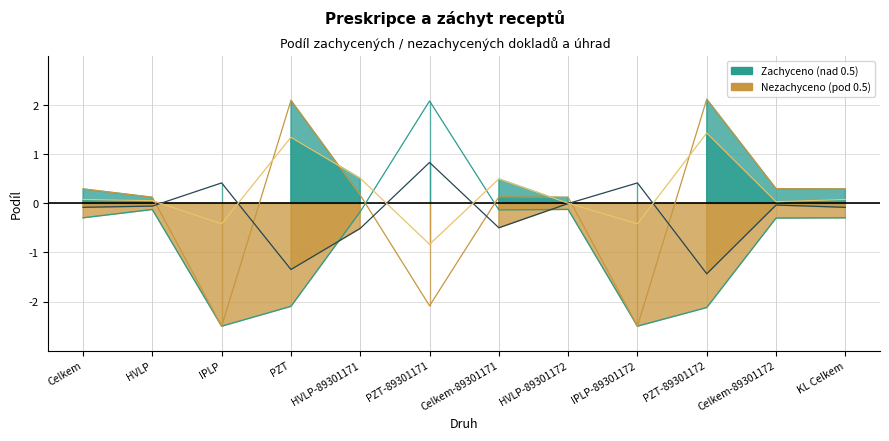

At how many categories does at least one series exceed 0?

12